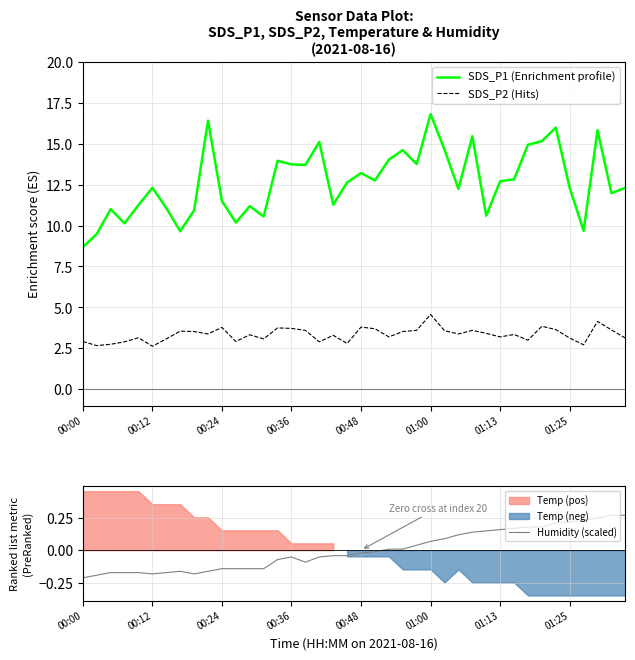

What value does the Humidity (scaled) series have at 11?

-0.1